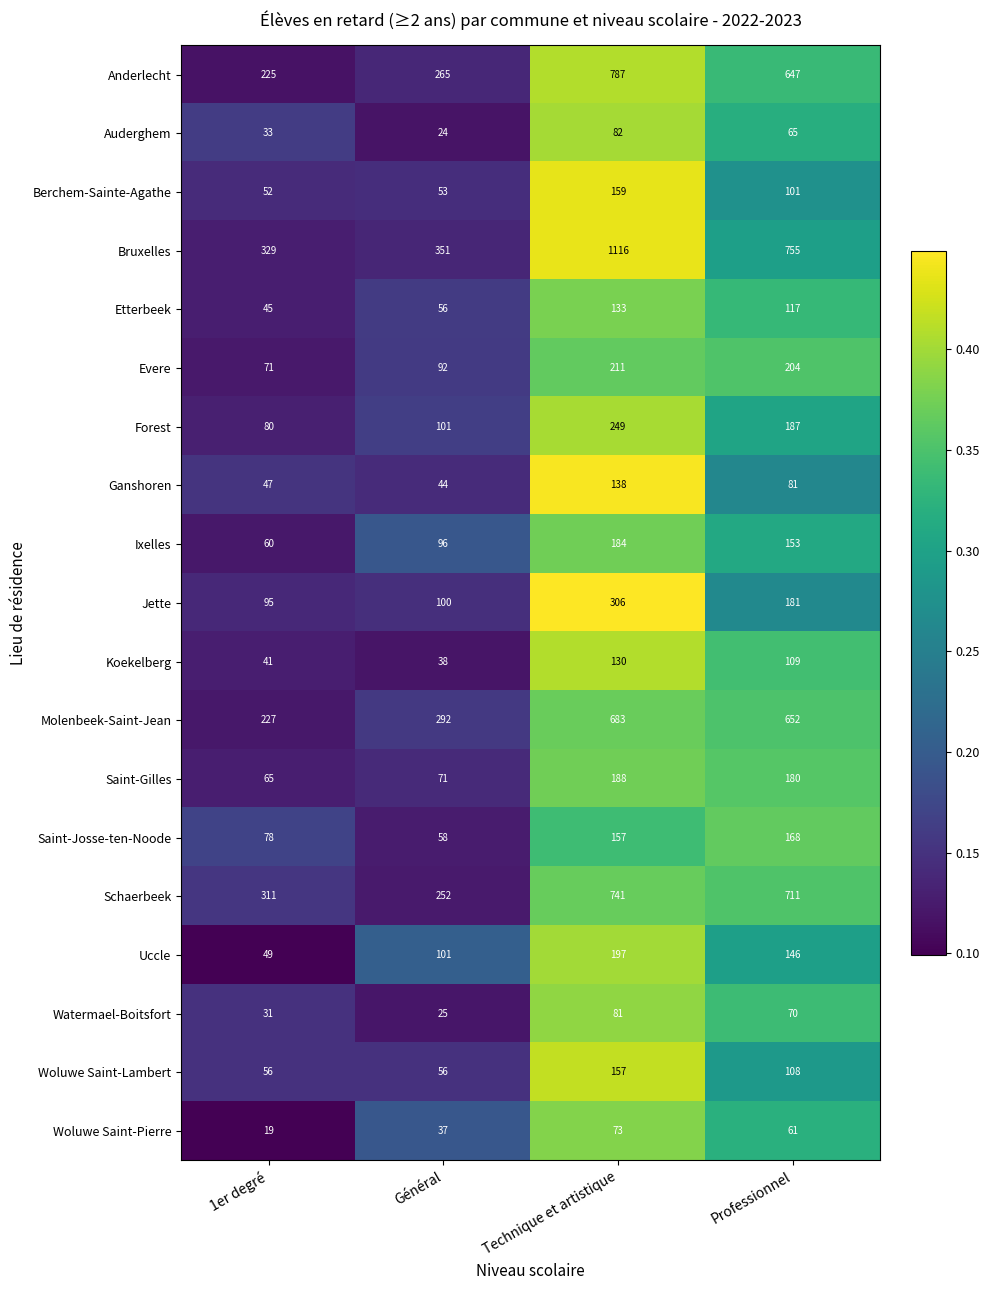

Count the number of categories in the chart.

4